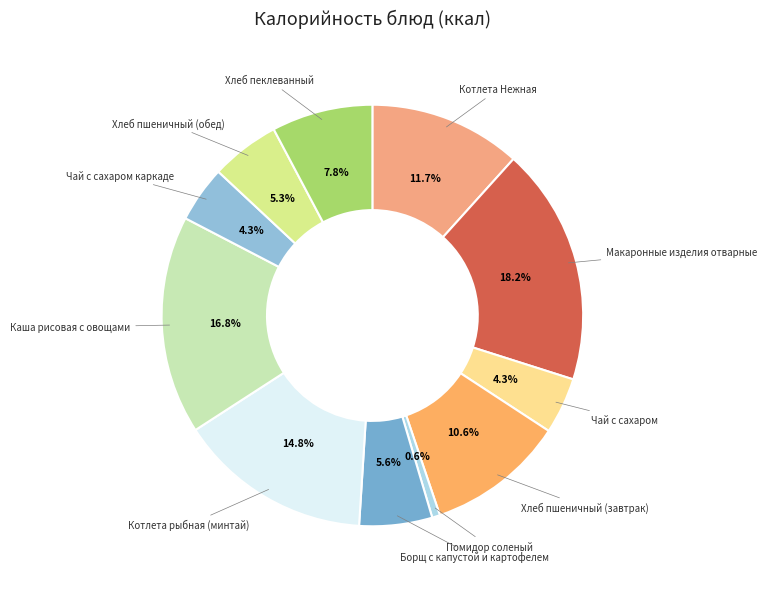

How many slices are in this pie chart?

11